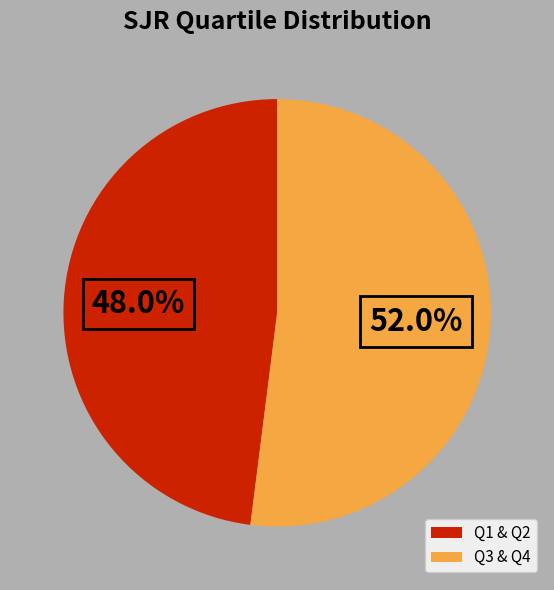

What is the ratio of the value at Q3 & Q4 to the value at Q1 & Q2?

1.1